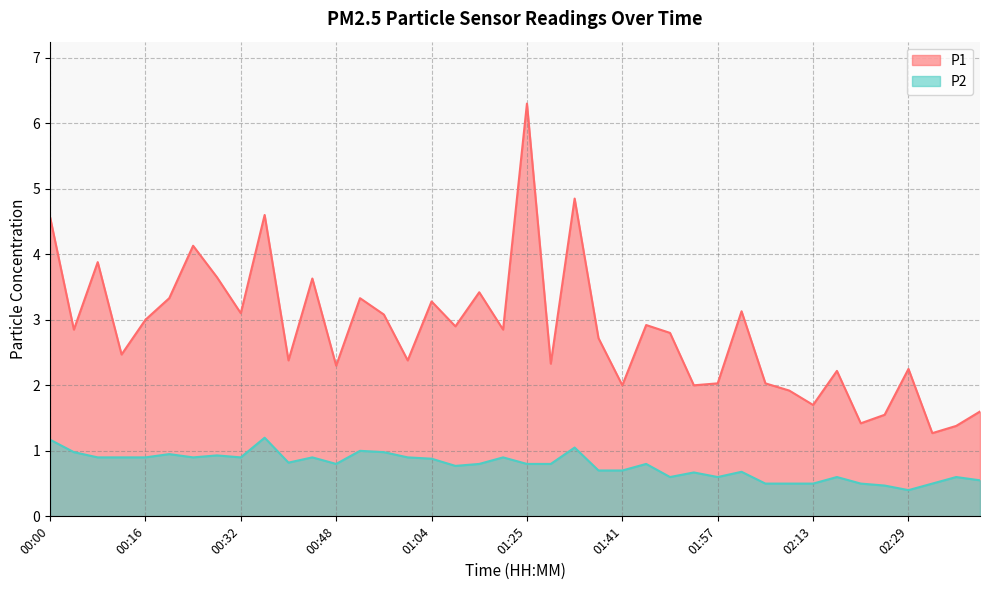

How many values in the P1 series exceed 2?

31